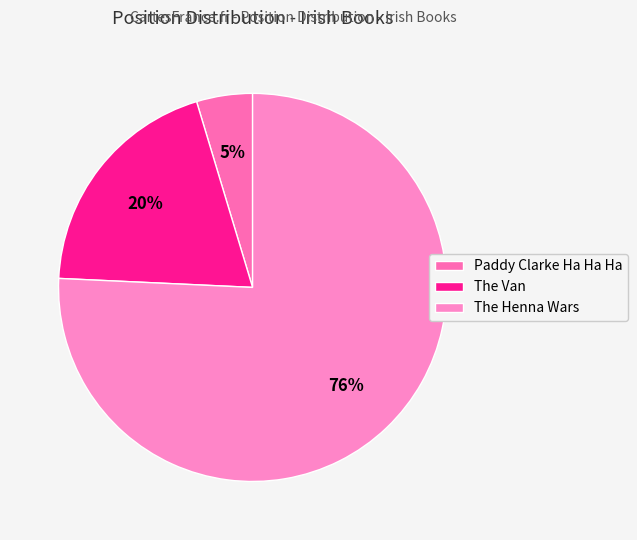

Rank the categories by value from highest to lowest.

The Henna Wars, The Van, Paddy Clarke Ha Ha Ha